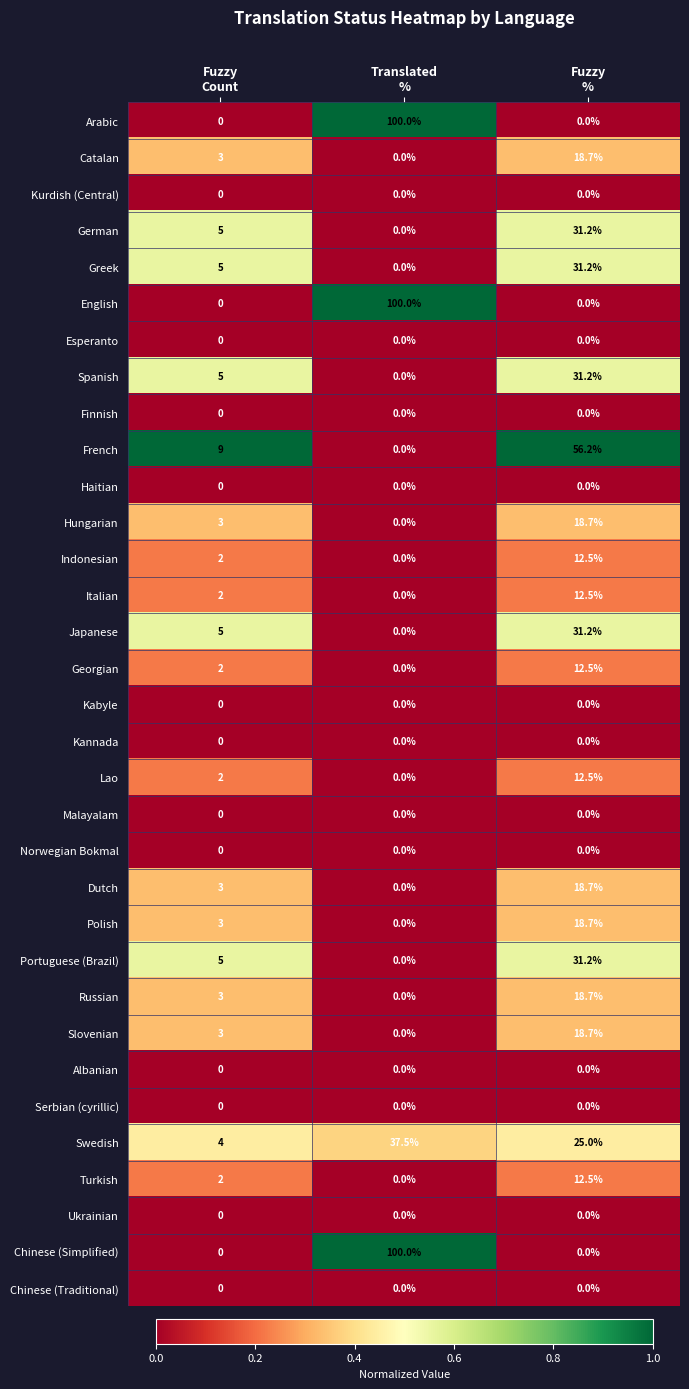

At how many categories does at least one series exceed 7?

3